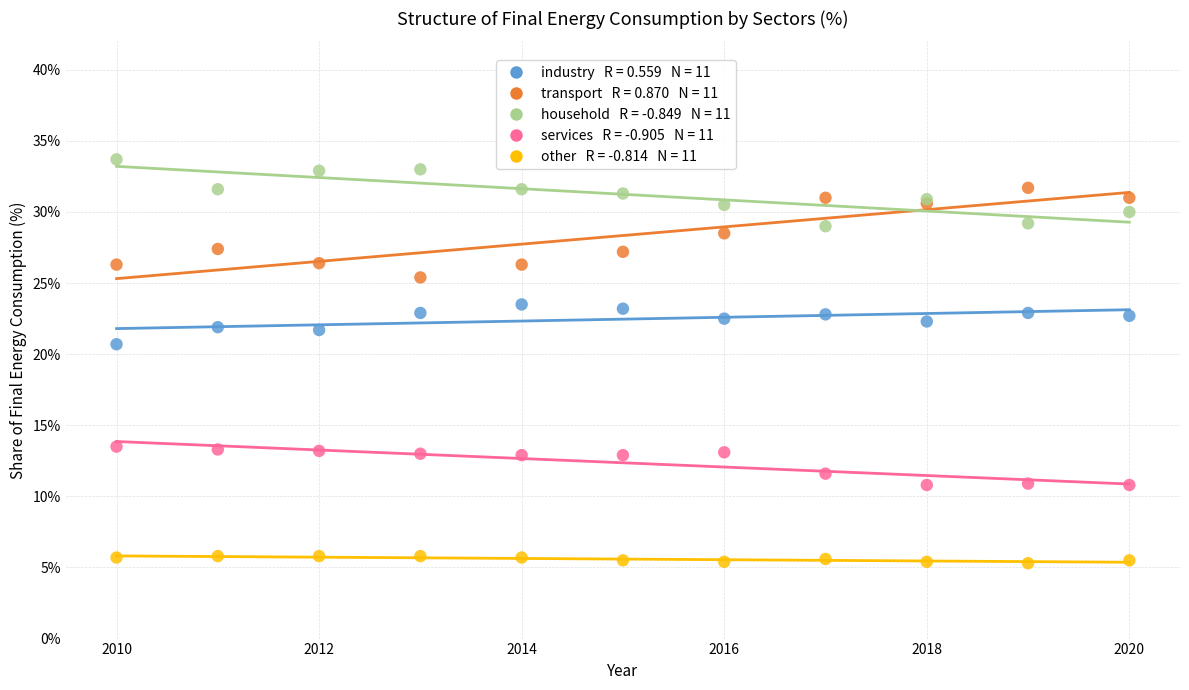

Across all series, what Y value is closest to 19?

20.7